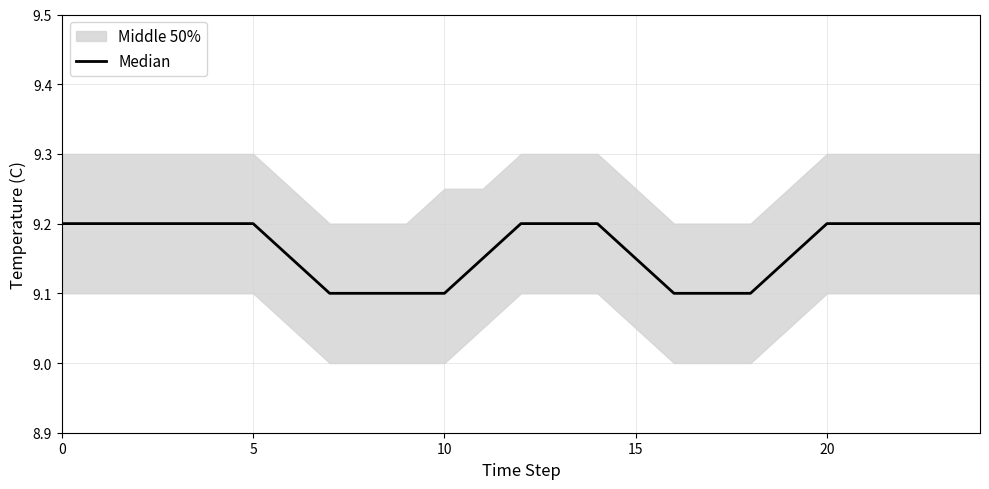

What is the difference between the maximum and minimum values?

0.1